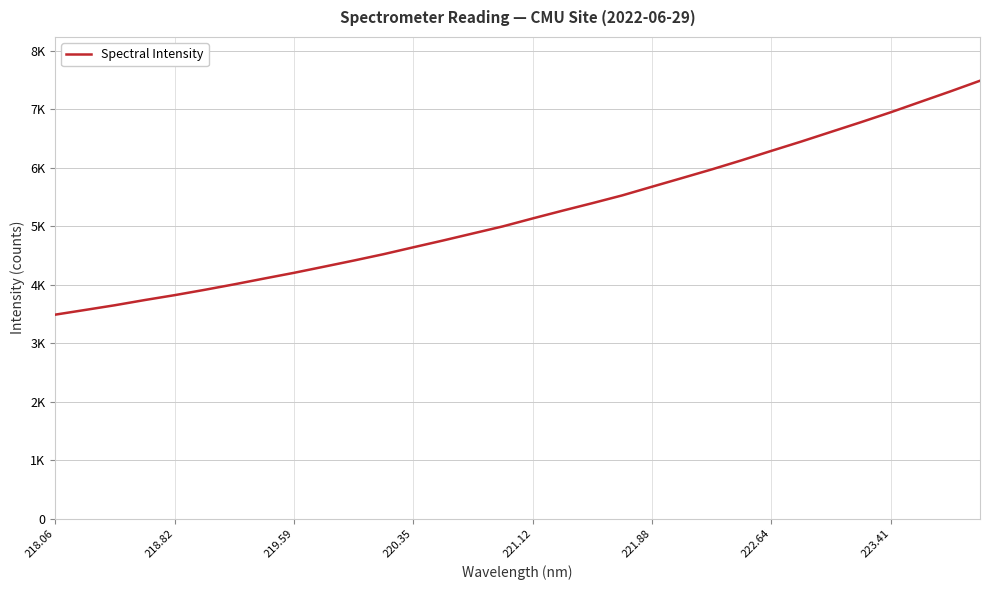

Does the chart display data point markers on the line(s)?

No